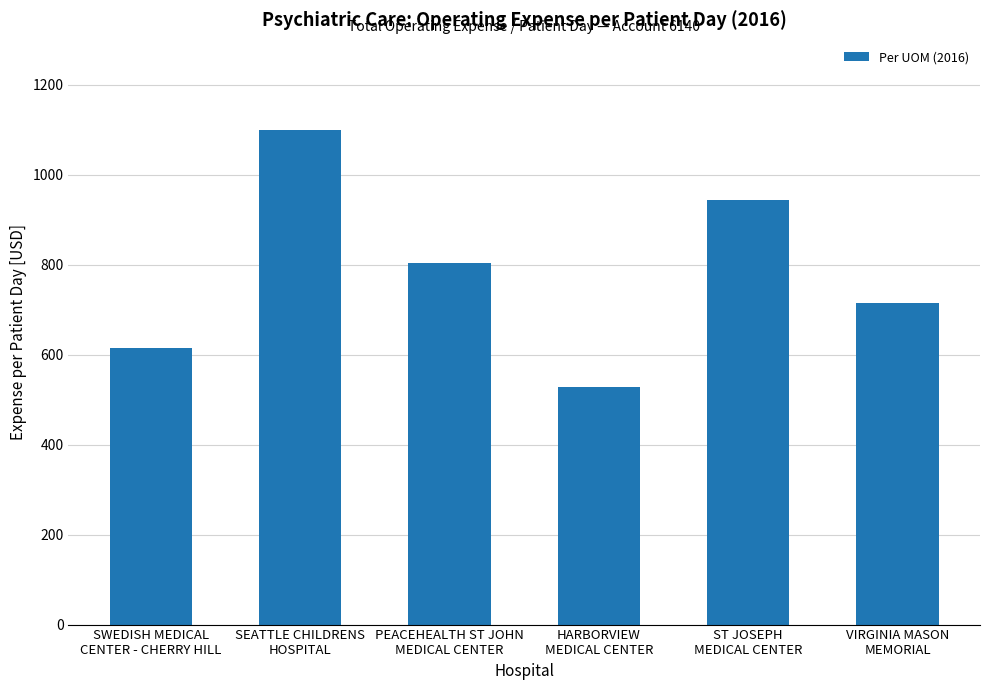

What is the ratio of the value at VIRGINIA MASON
MEMORIAL to the value at SEATTLE CHILDRENS
HOSPITAL?

0.6